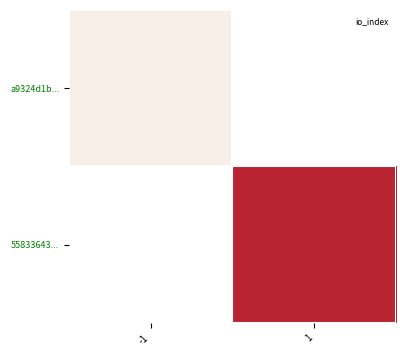

True or false: 55833643... has a value of 22.3 at 1.

False